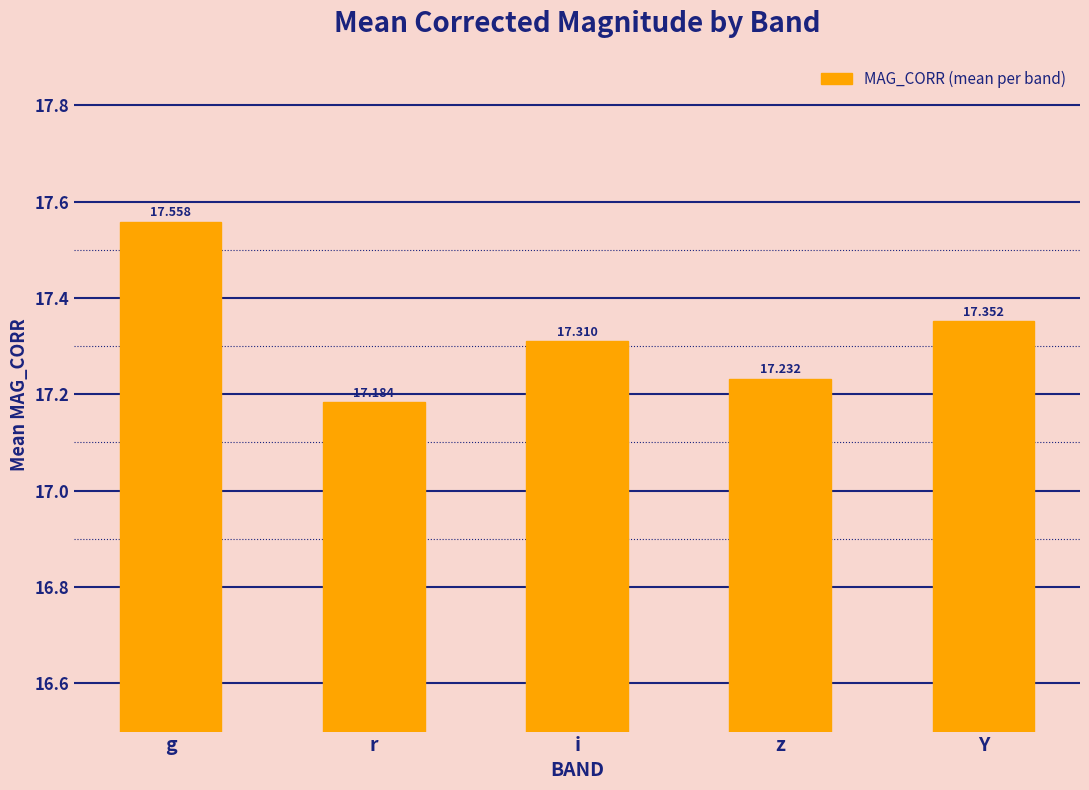

Which category has the highest value across all series?

g